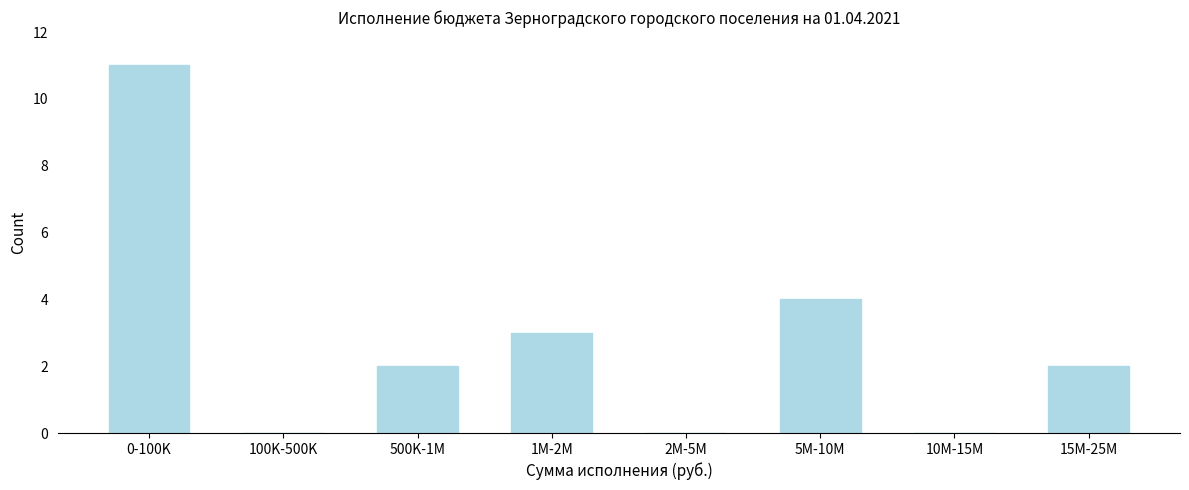

Reading left to right, transcribe all the data shown in this chart.

0-100K=11	100K-500K=0	500K-1M=2	1M-2M=3	2M-5M=0	5M-10M=4	10M-15M=0	15M-25M=2